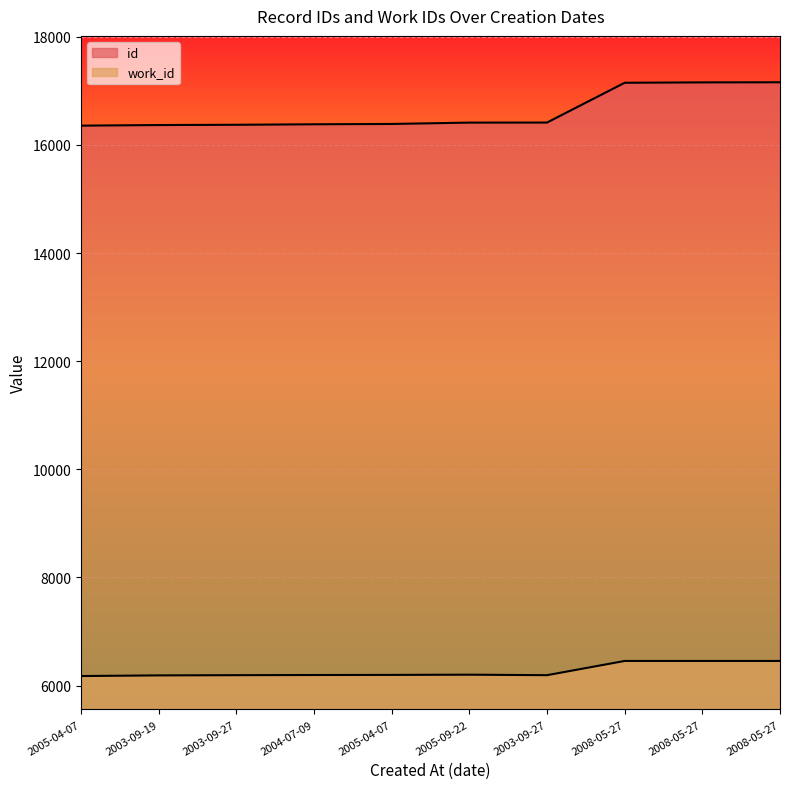

Which category has the lowest value across all series?

2005-04-07